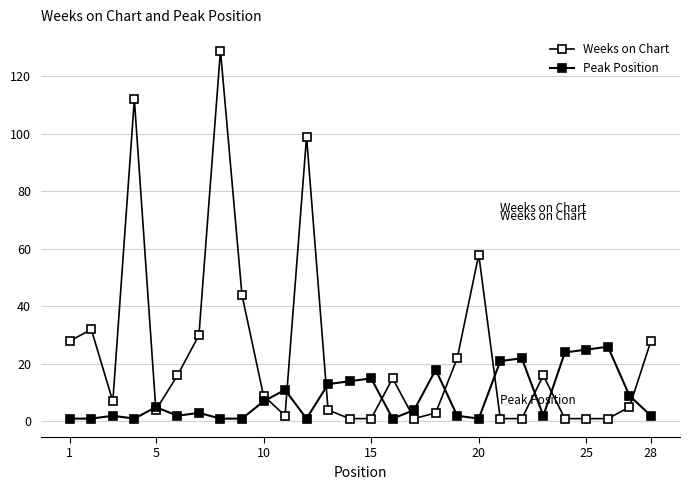

How many categories are shown in the chart?

28